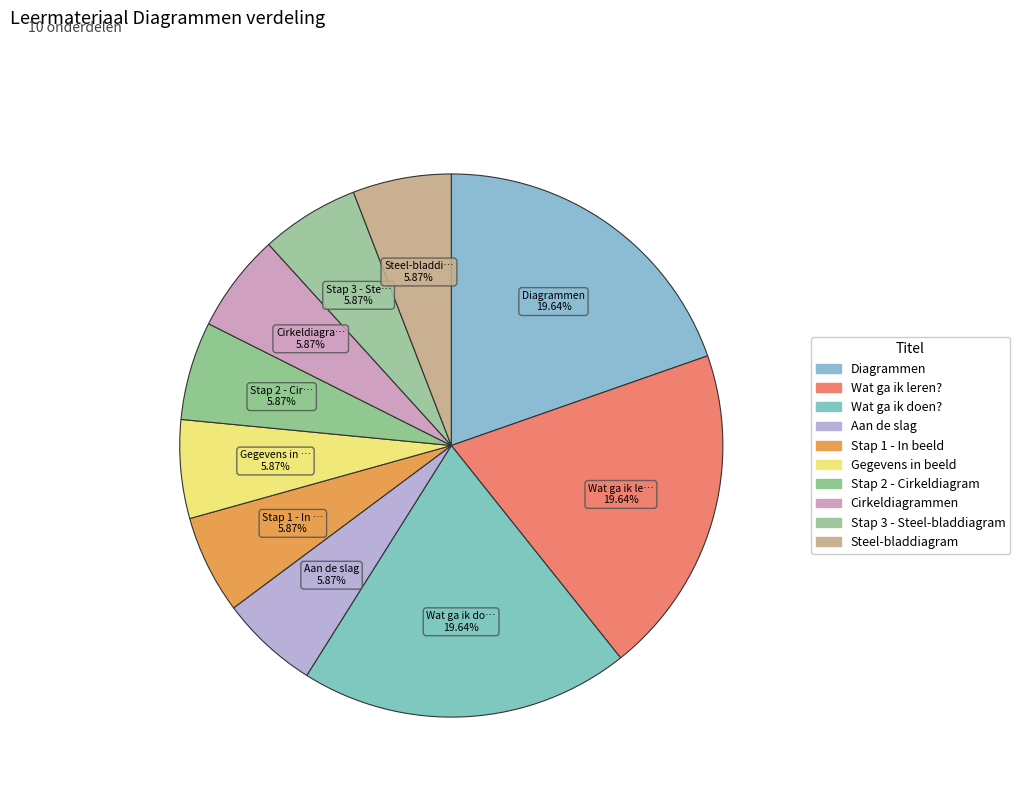

Count the number of slices in the pie.

10